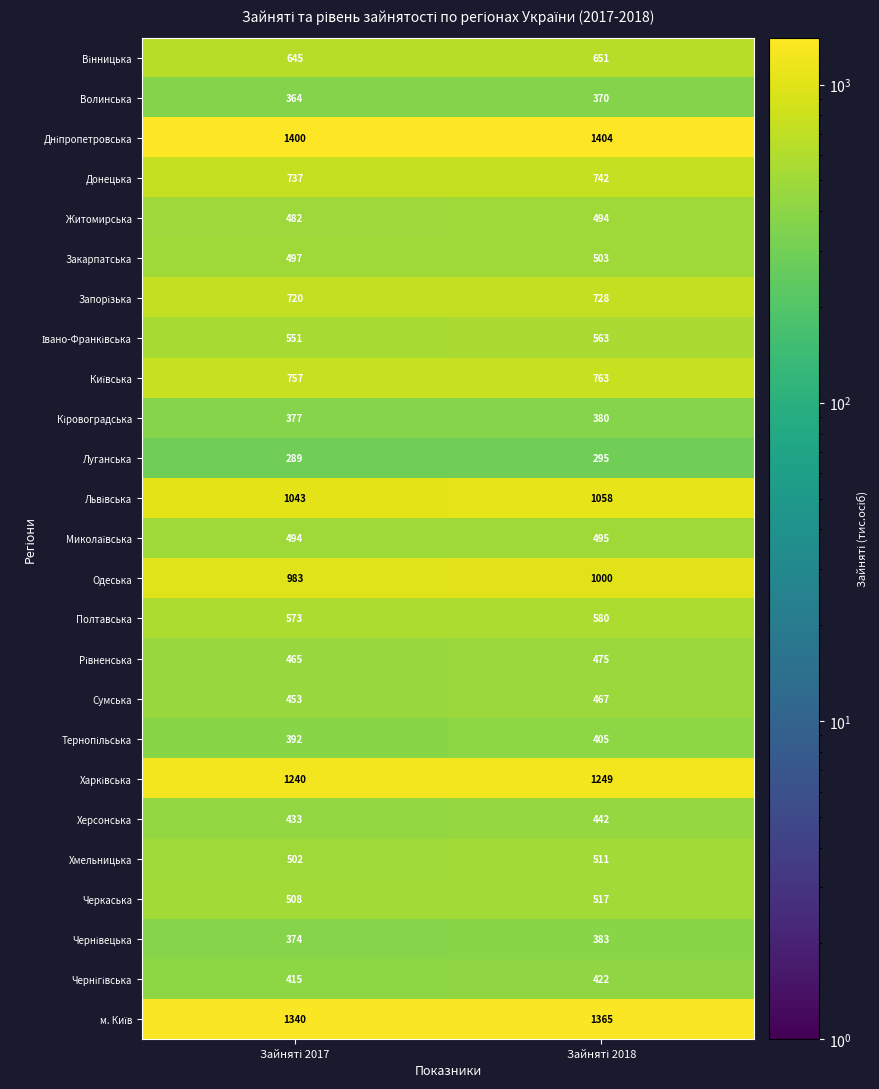

Count the number of categories in the chart.

2